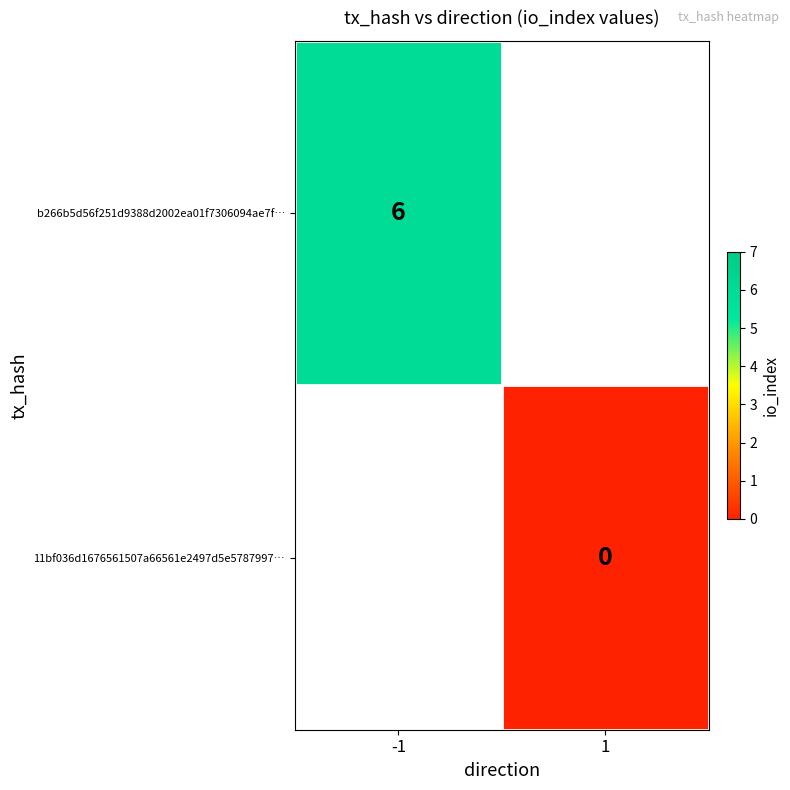

Is it true that b266b5d56f251d9388d2002ea01f7306094ae7f… equals 3 at -1?

False